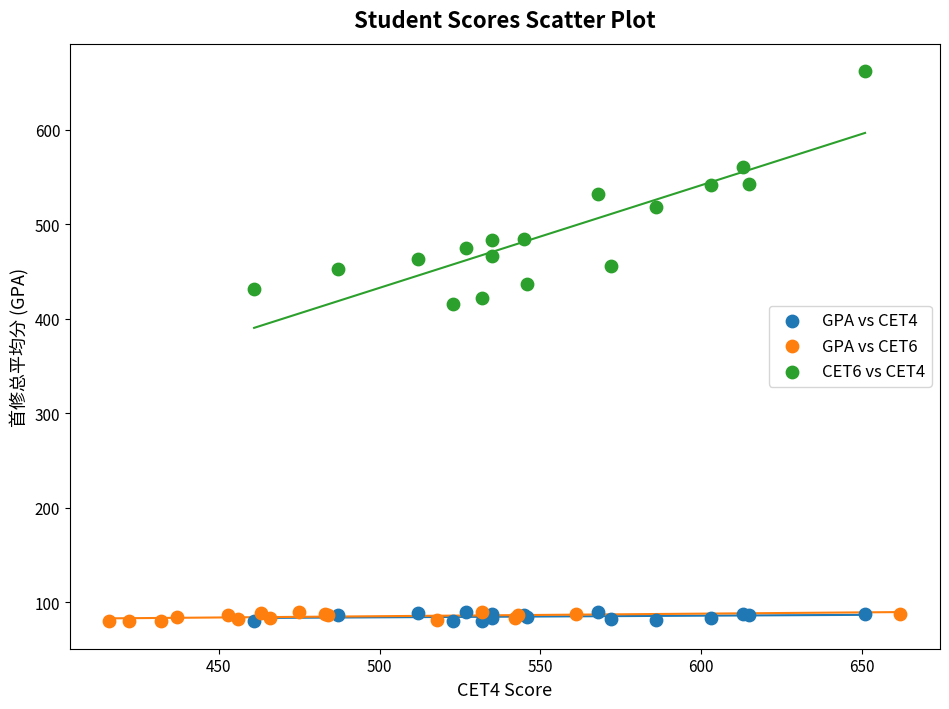

Which series reaches the maximum Y coordinate?

CET6 vs CET4